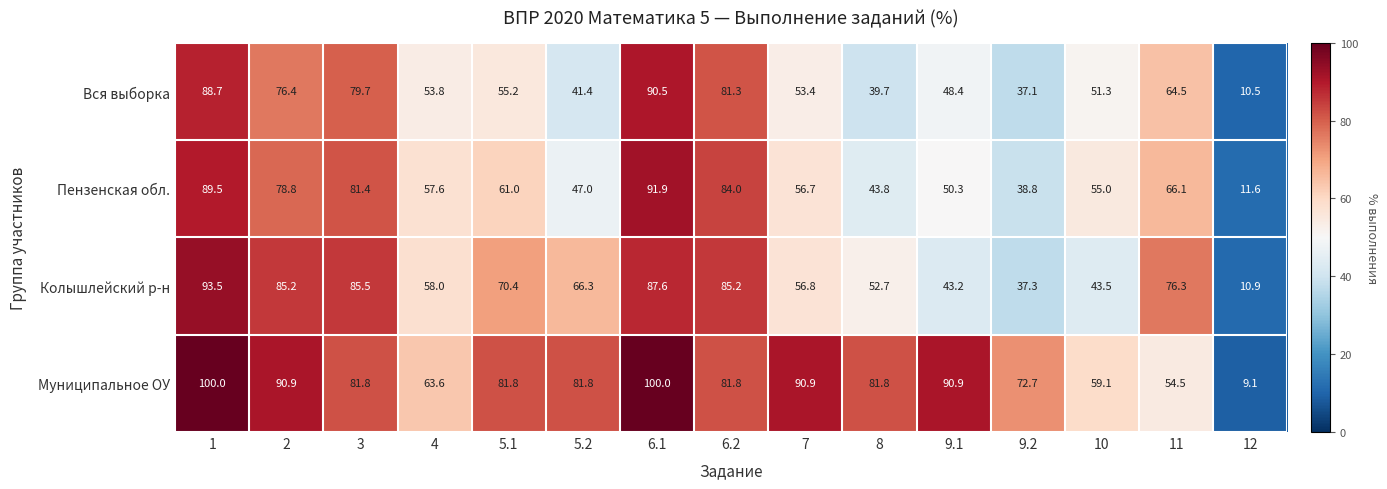

What is the greatest value displayed?

100.0